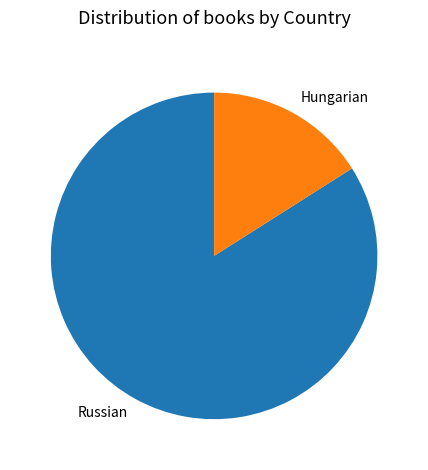

Does Russian represent more than half of the total?

Yes